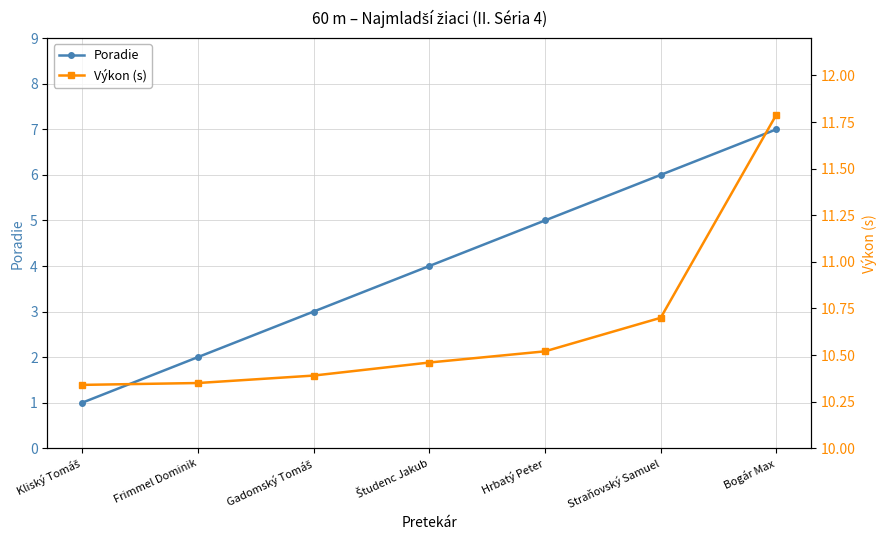

Which series changed the most between Hrbatý Peter and Straňovský Samuel?

Poradie